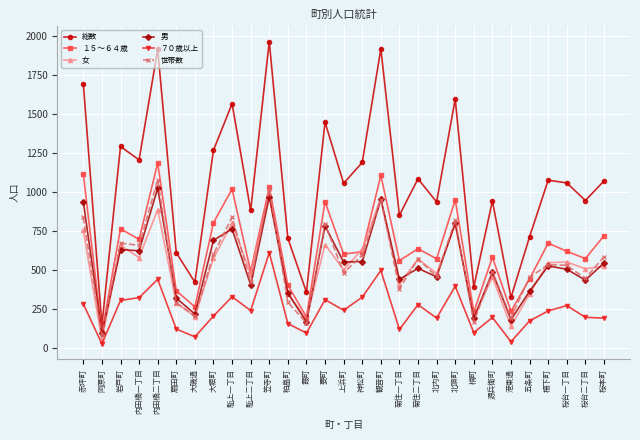

Is it true that 世帯数 equals 532 at 桜台一丁目?

True